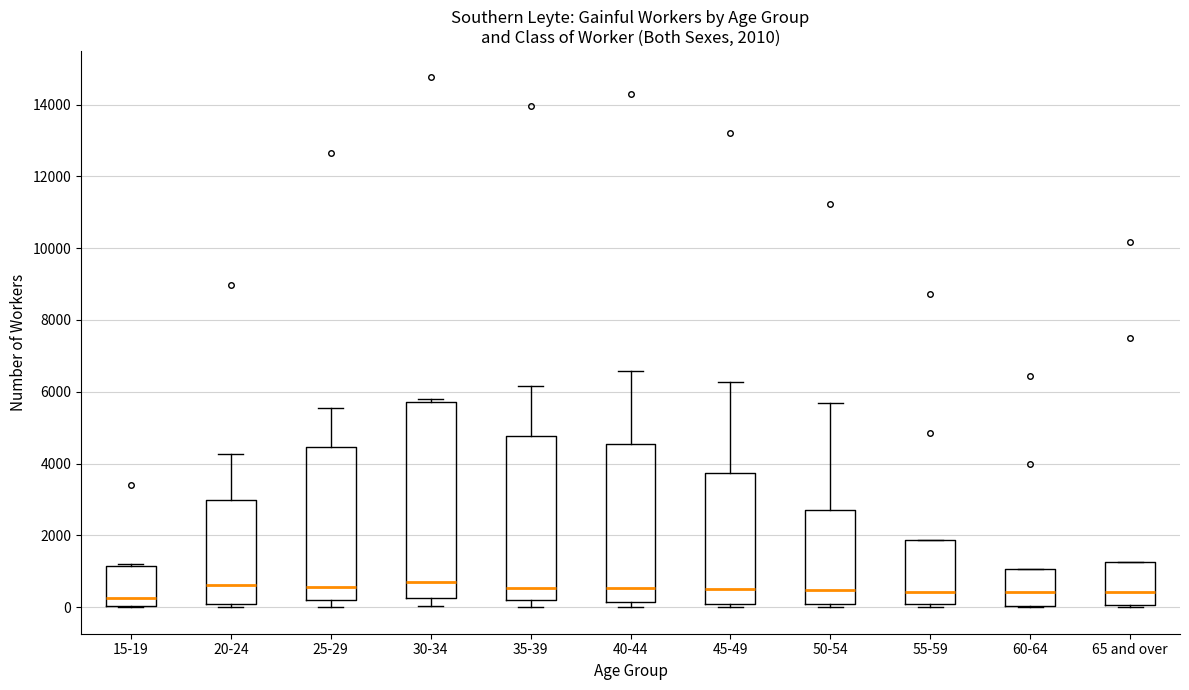

Comparing the boxes themselves (not the whiskers), which one is the tallest?

30-34